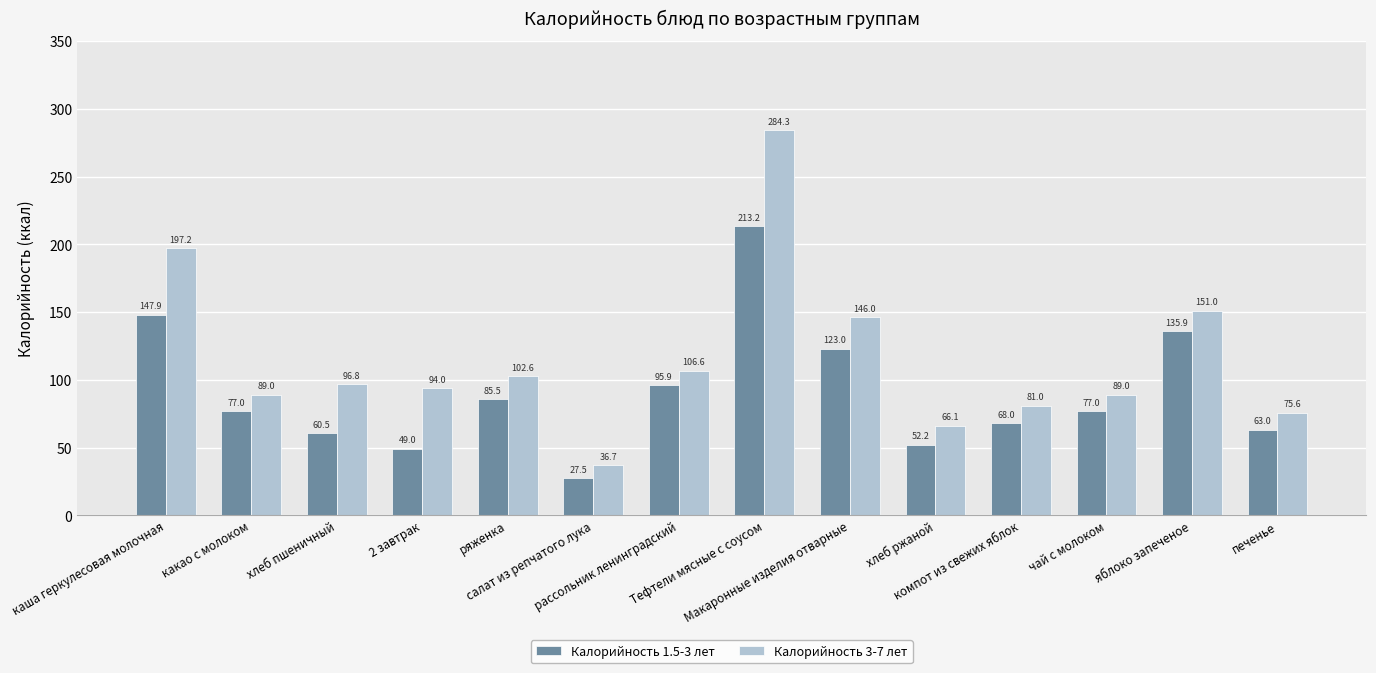

Are the bars grouped side by side (vs. stacked)?

Yes